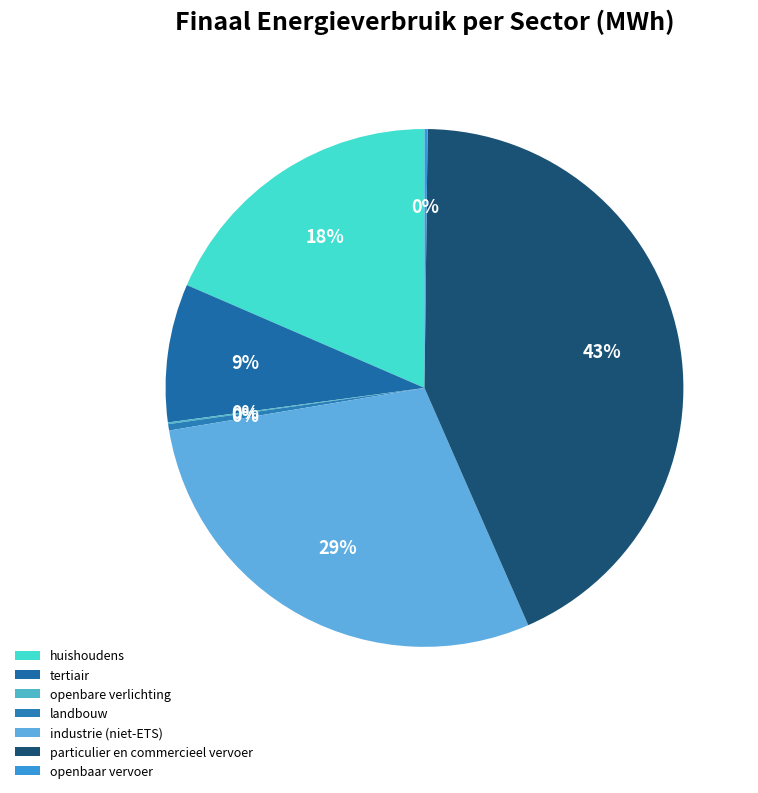

Between landbouw and tertiair, which is larger?

tertiair